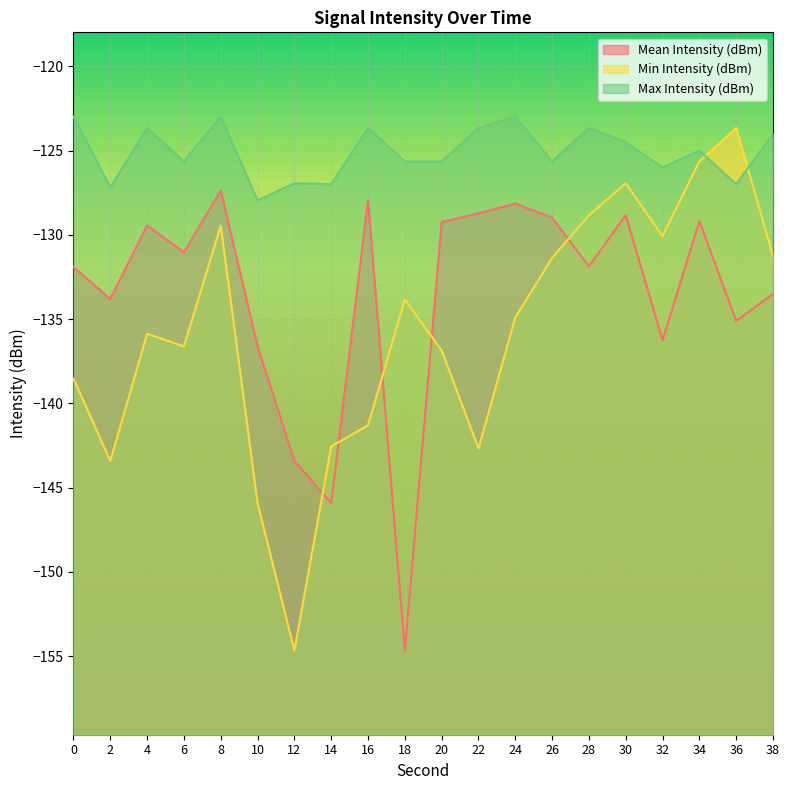

Reading right to left, transcribe all the data shown in this chart.

Mean Intensity (dBm): -133.5	-135.1	-129.2	-136.3	-128.8	-131.9	-129.0	-128.1	-128.7	-129.2	-154.7	-128.0	-145.9	-143.4	-136.6	-127.4	-131.0	-129.4	-133.8	-131.9
Min Intensity (dBm): -131.3	-123.7	-125.6	-130.1	-126.9	-128.8	-131.4	-134.9	-142.7	-136.9	-133.8	-141.3	-142.6	-154.7	-145.9	-129.4	-136.6	-135.9	-143.4	-138.5
Max Intensity (dBm): -124.0	-127.0	-125.0	-126.0	-124.5	-123.7	-125.6	-123.0	-123.7	-125.6	-125.6	-123.7	-127.0	-126.9	-128.0	-123.0	-125.6	-123.7	-127.2	-123.0